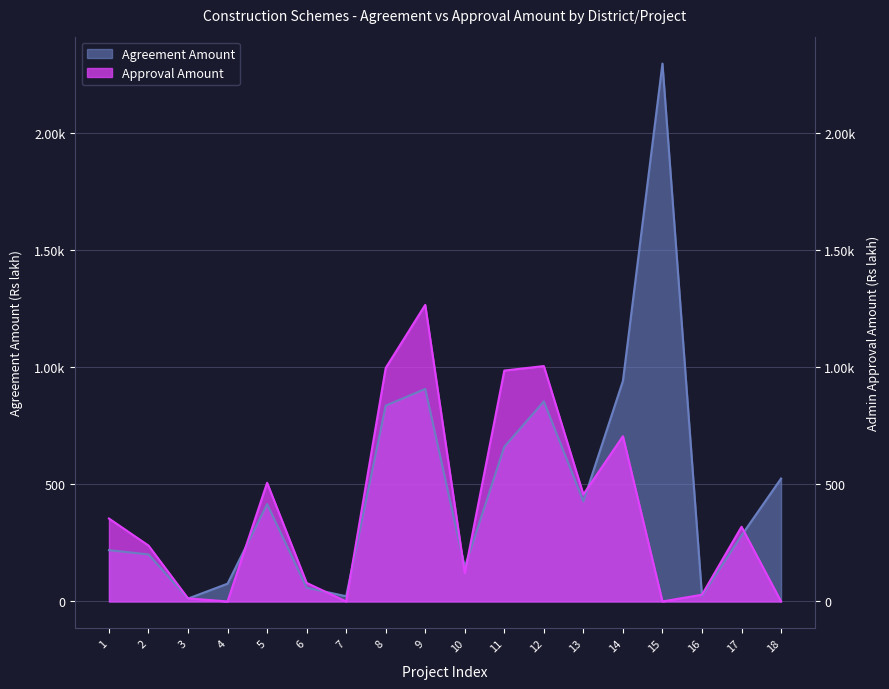

How many values in the Agreement Amount (Rs lakh) series are below 415?

9